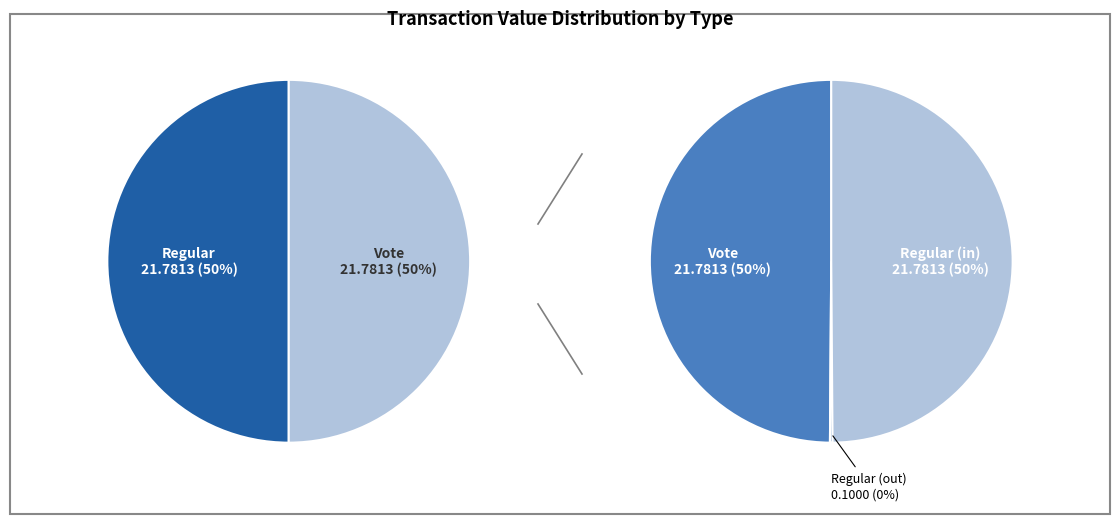

What is the largest slice in the pie chart?

Regular